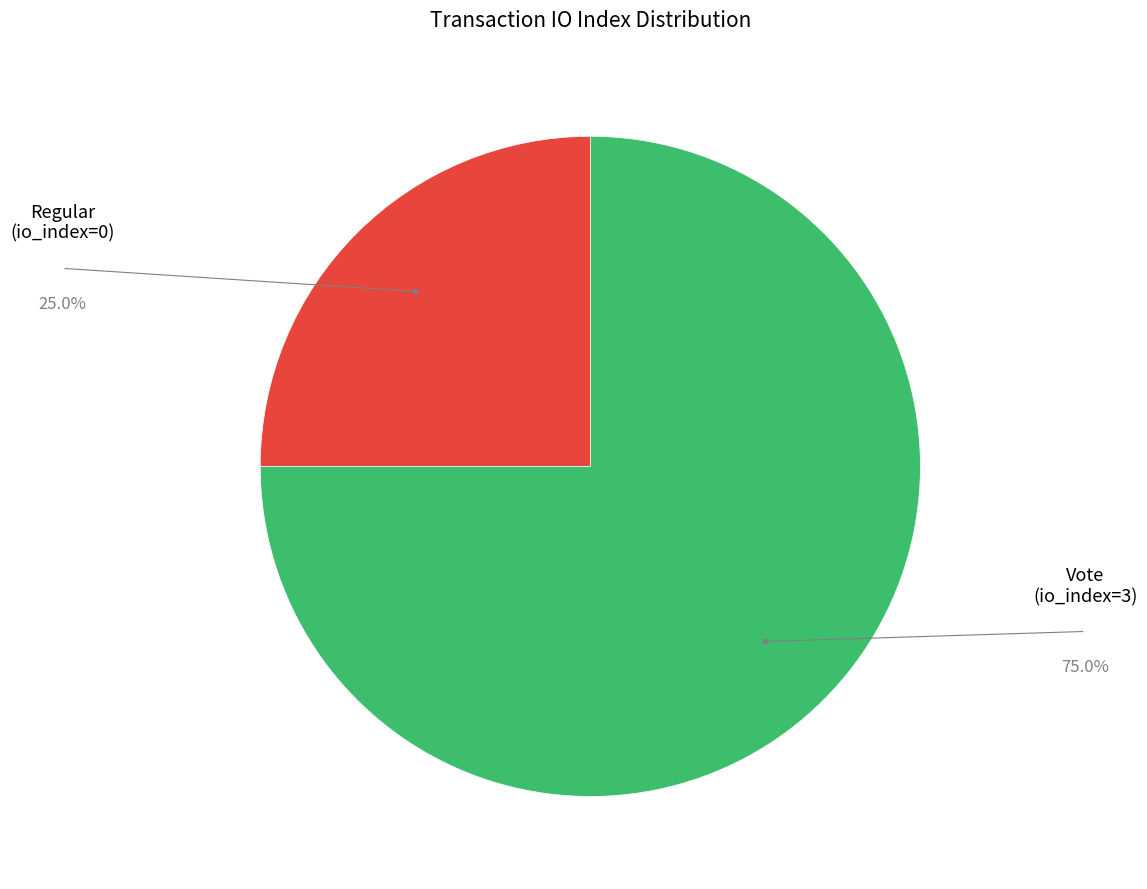

Is there a majority slice in this chart?

Yes